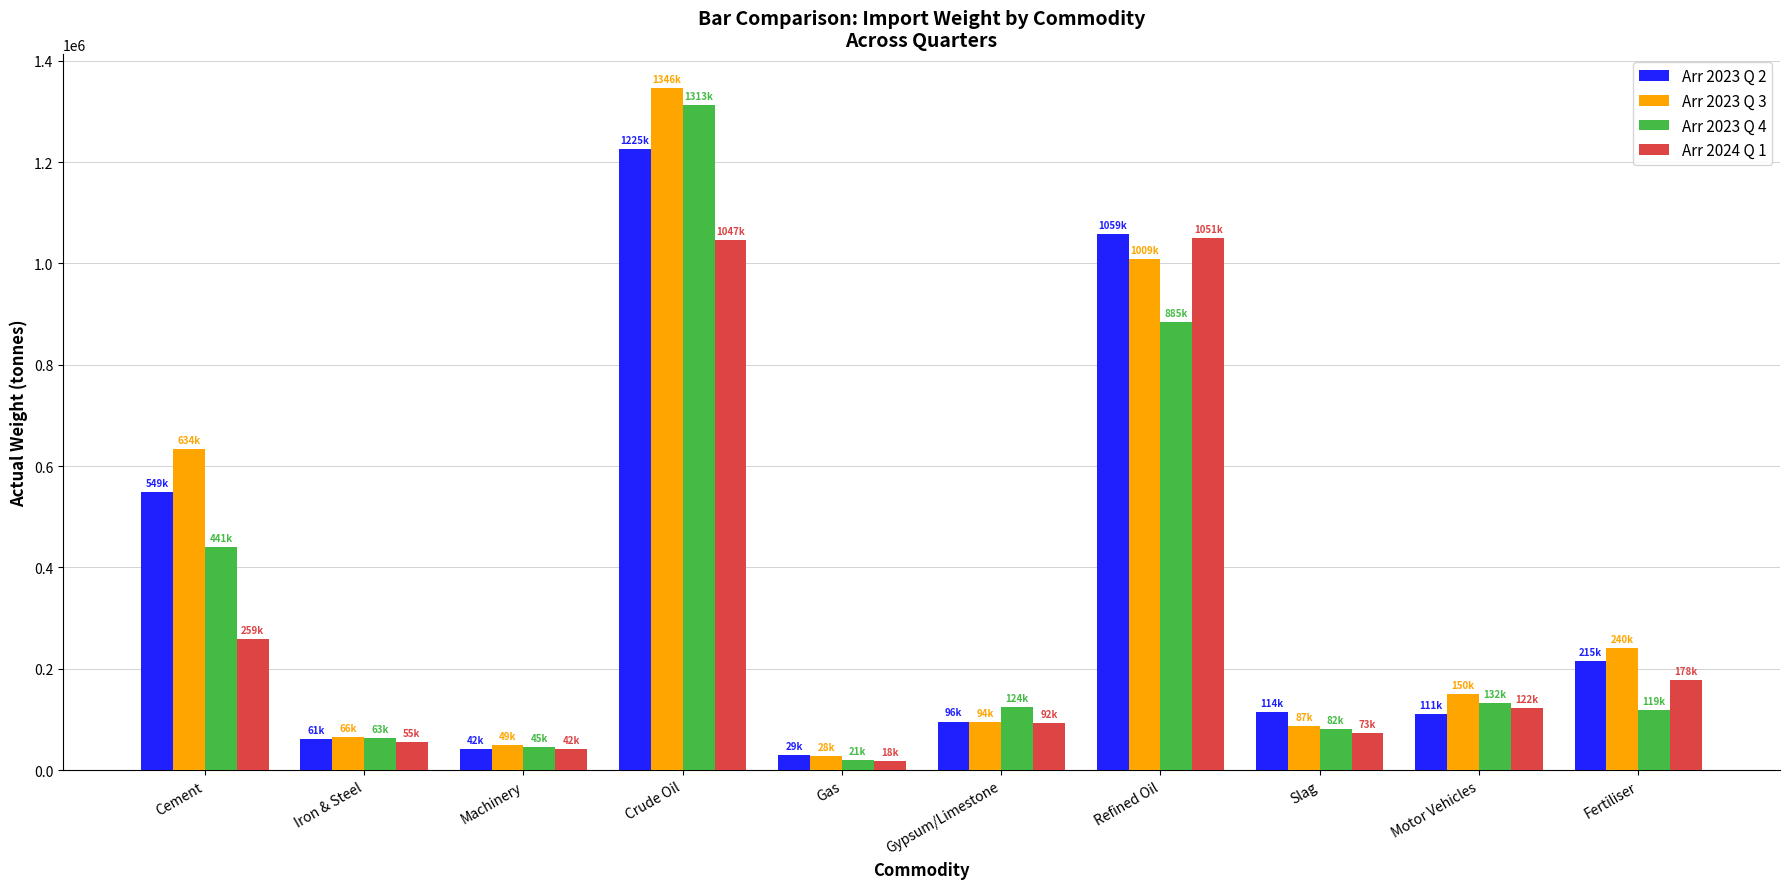

What position from the left is Machinery?

3